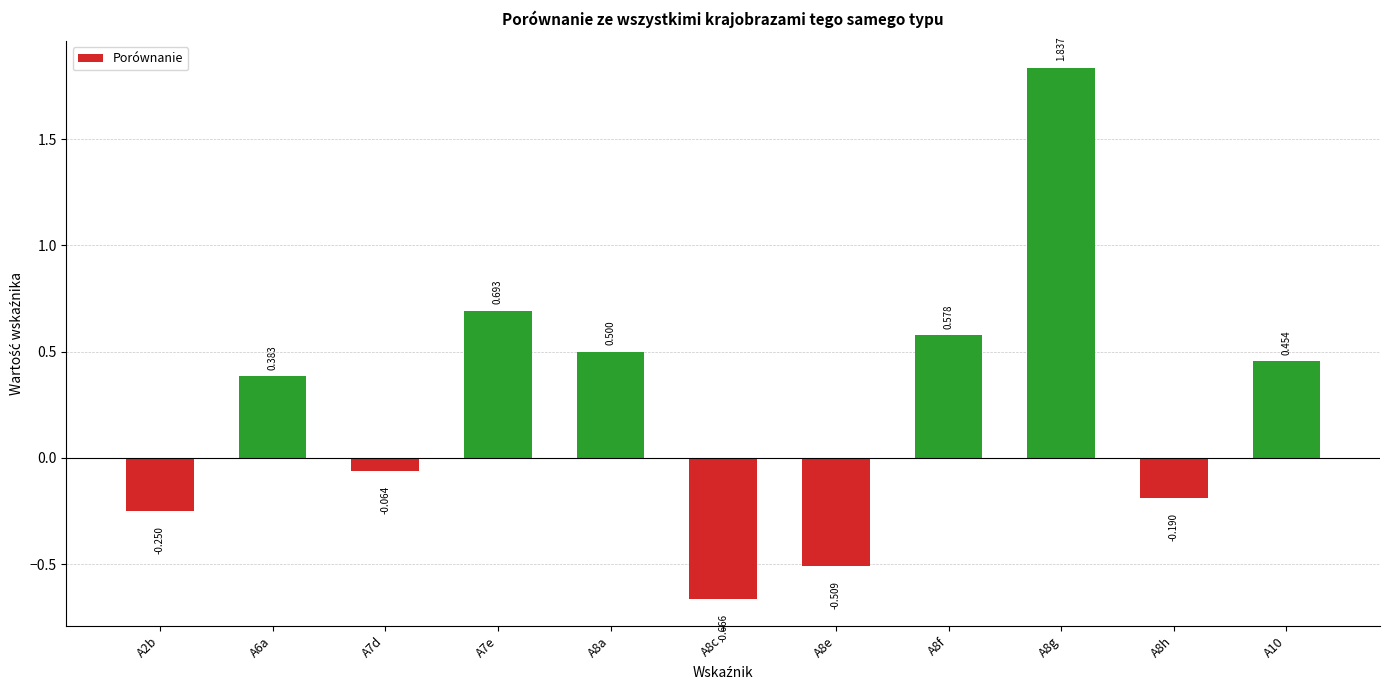

How many data points are less than 0?

5